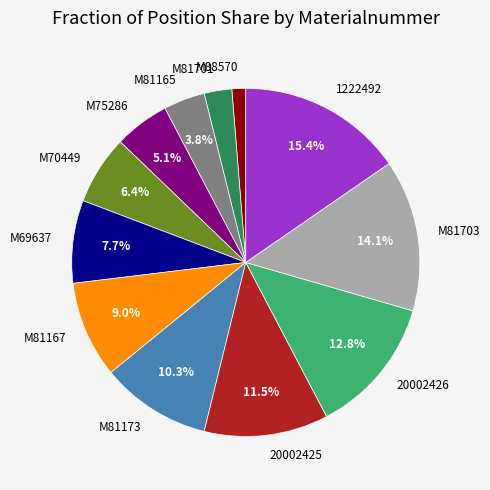

Approximately how many times larger is the value at M75286 compared to M81173?

0.5